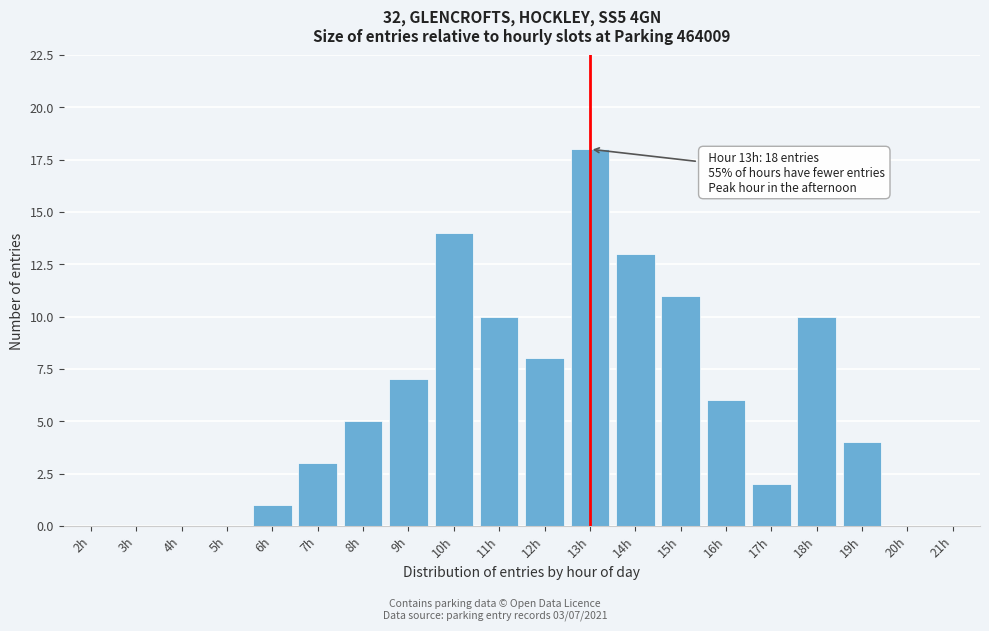

Reading right to left, extract all data points from this chart.

21h=0	20h=0	19h=4	18h=10	17h=2	16h=6	15h=11	14h=13	13h=18	12h=8	11h=10	10h=14	9h=7	8h=5	7h=3	6h=1	5h=0	4h=0	3h=0	2h=0